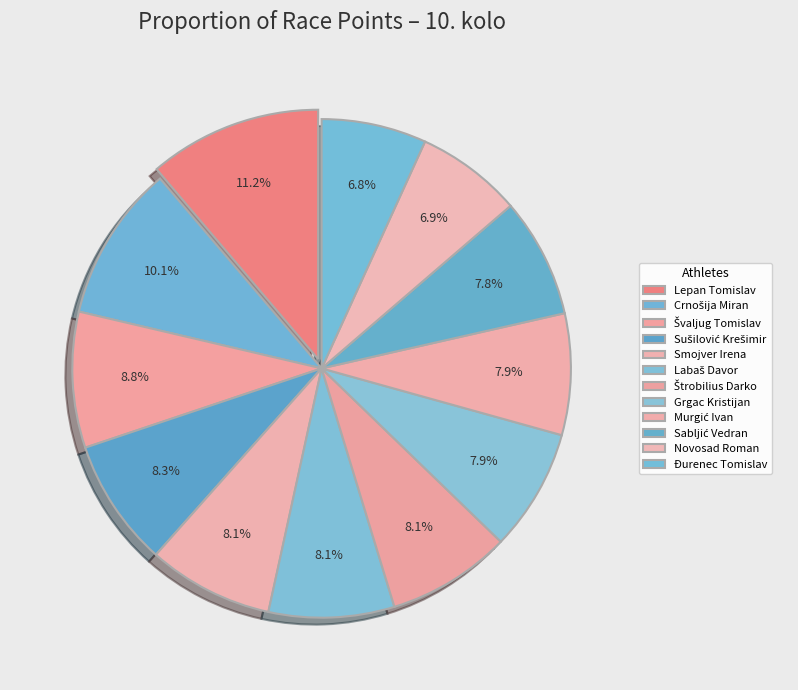

What is the smallest slice in the pie chart?

Đurenec Tomislav